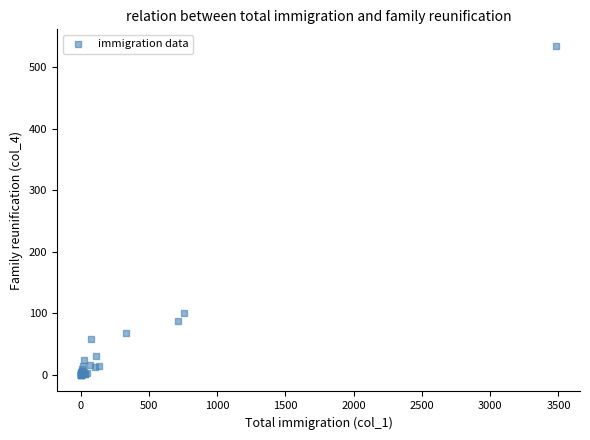

What Y value in the scatter plot is closest to 267?

100